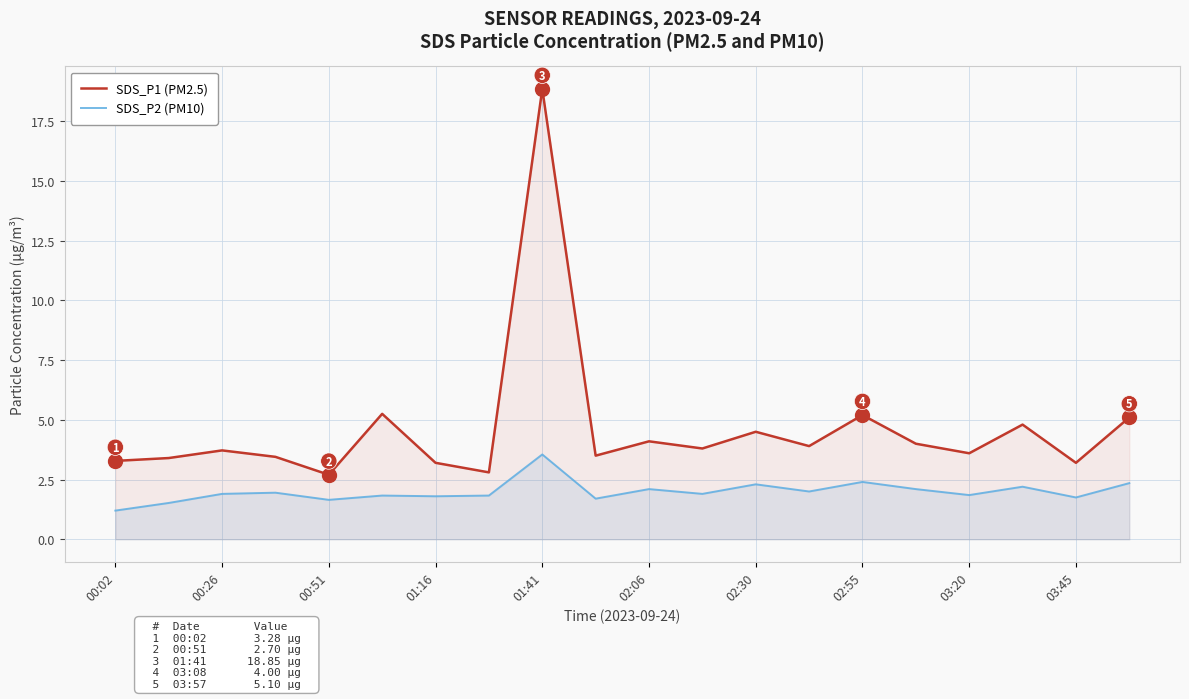

What is the average value of the SDS_P2 (PM10) series?

2.0